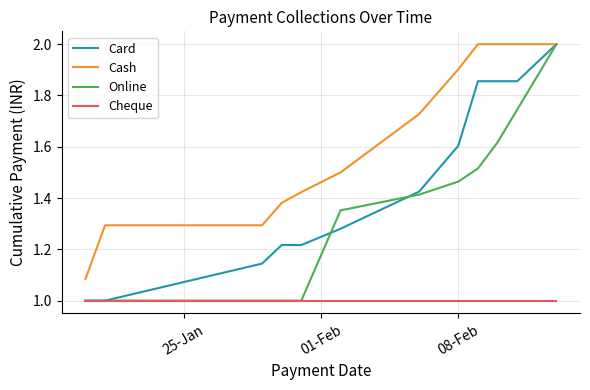

True or false: Cheque and Cash intersect in this chart.

False